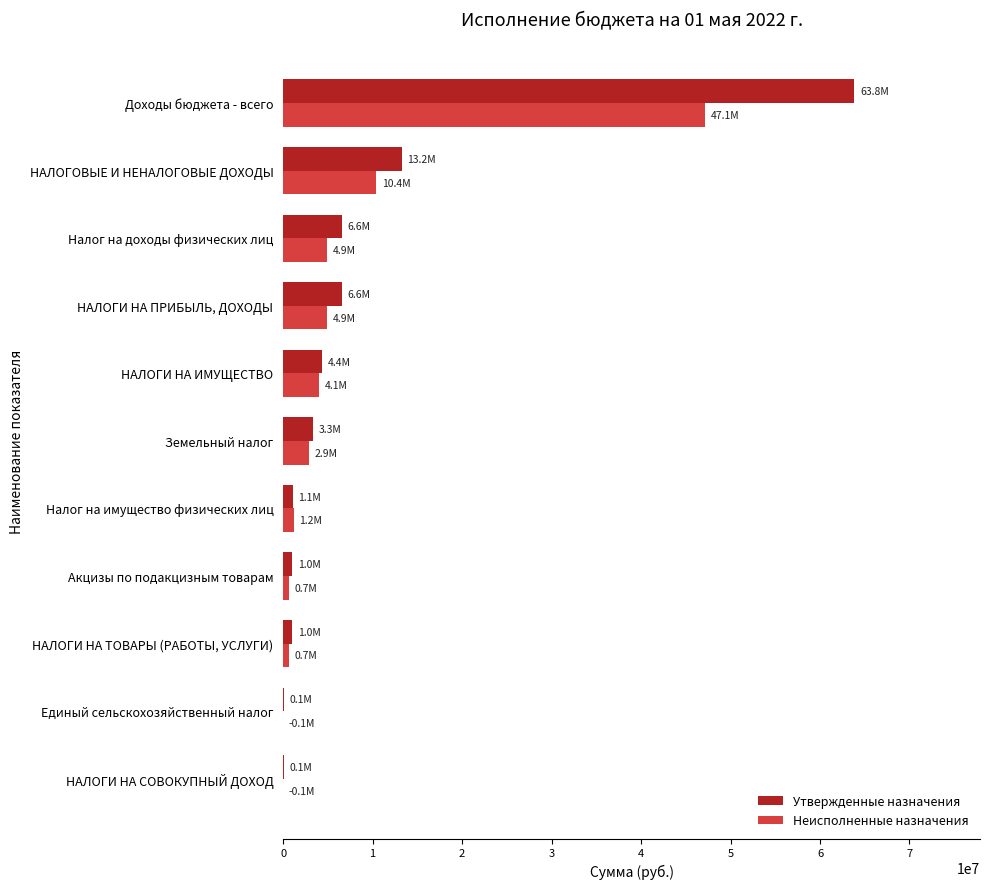

What is the maximum value shown in the chart?

63836695.6